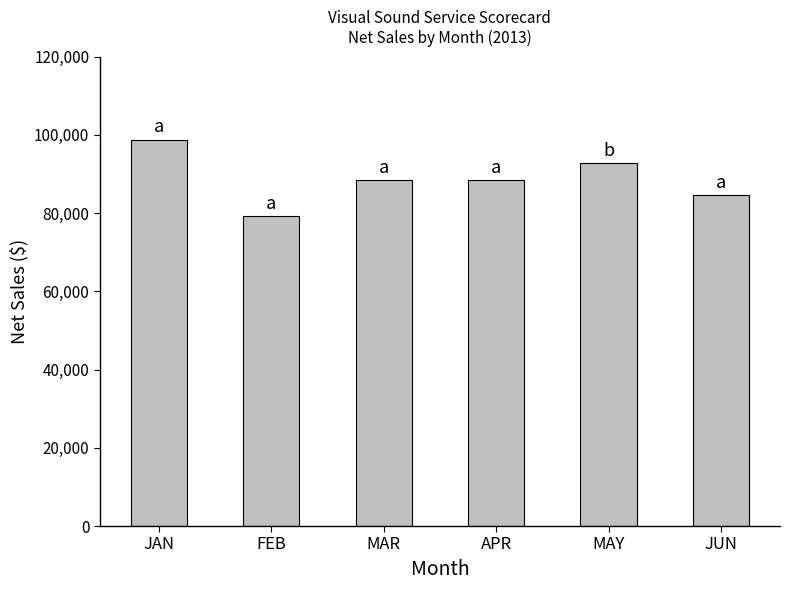

Approximately how many times larger is the value at FEB compared to JUN?

0.9